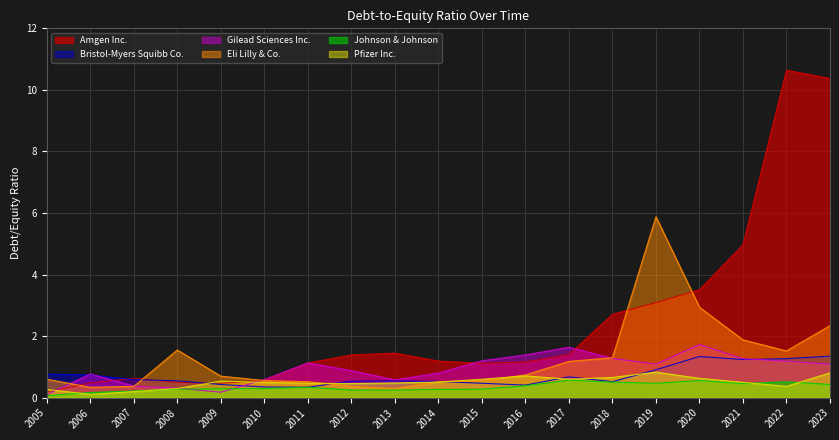

What is the difference between the maximum and second lowest values in the Amgen Inc. series?

10.2